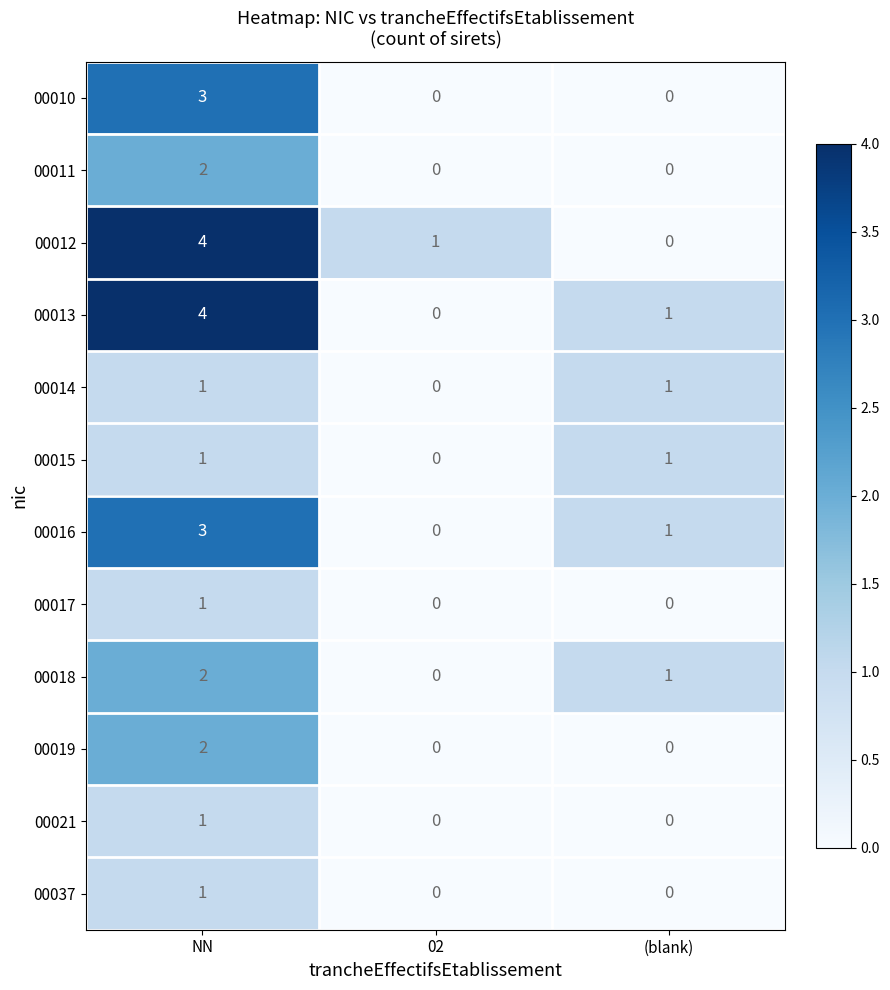

What is the difference between the highest and lowest values at 02?

1